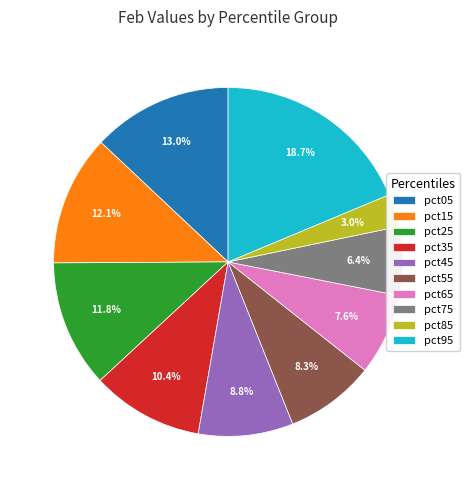

To the nearest percent, what portion does pct85 represent?

3%